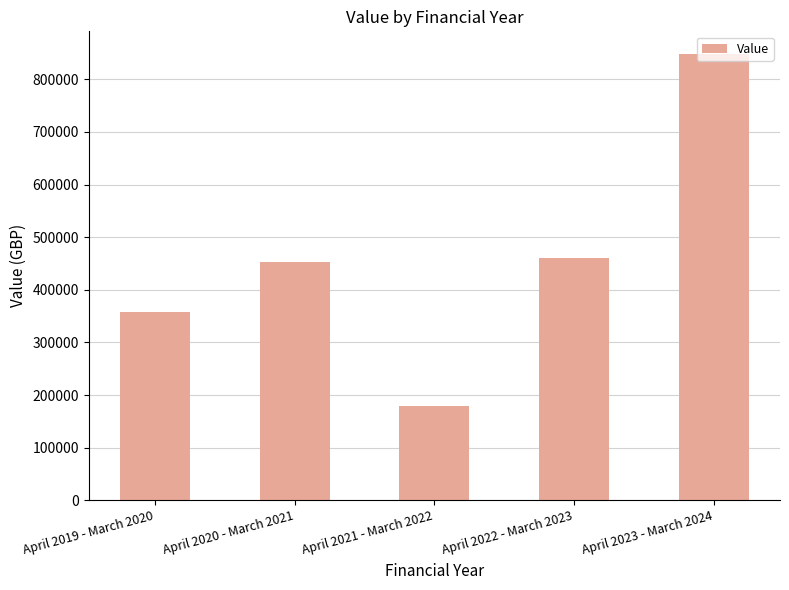

The chart shows a value of 49809.7 at April 2021 - March 2022. True or false?

False